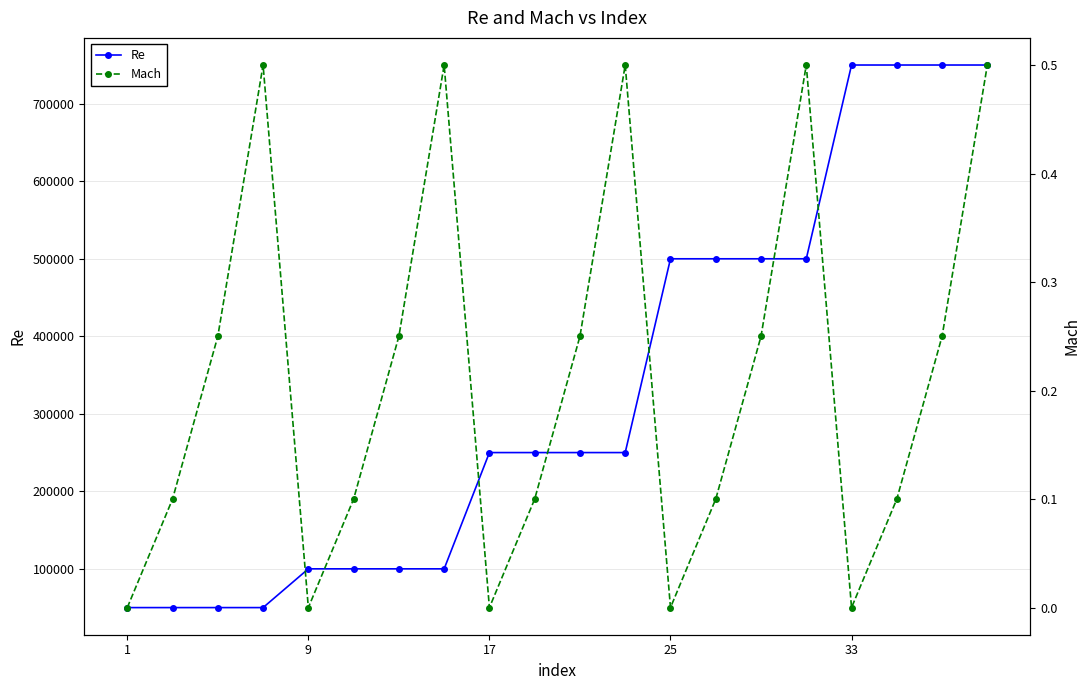

True or false: Mach has a value of -0.2 at 25.

False